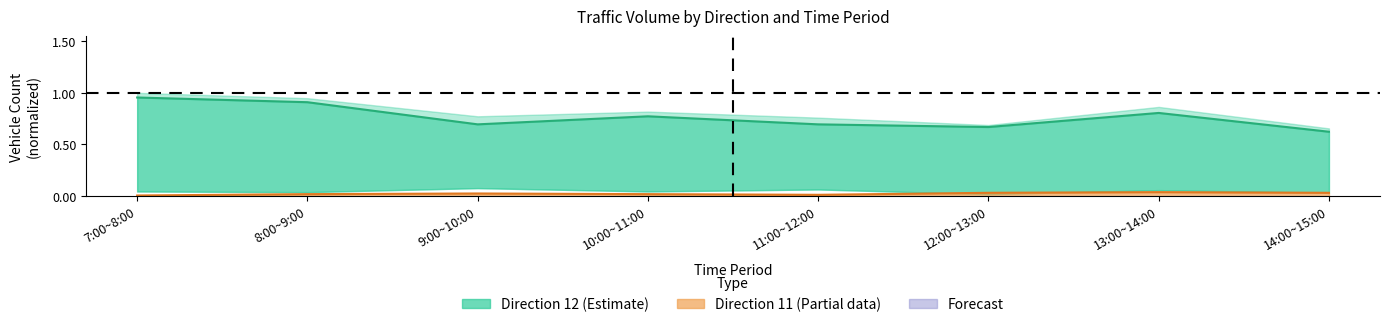

How many interior local valleys does the Direction 11 (Line) series have?

1